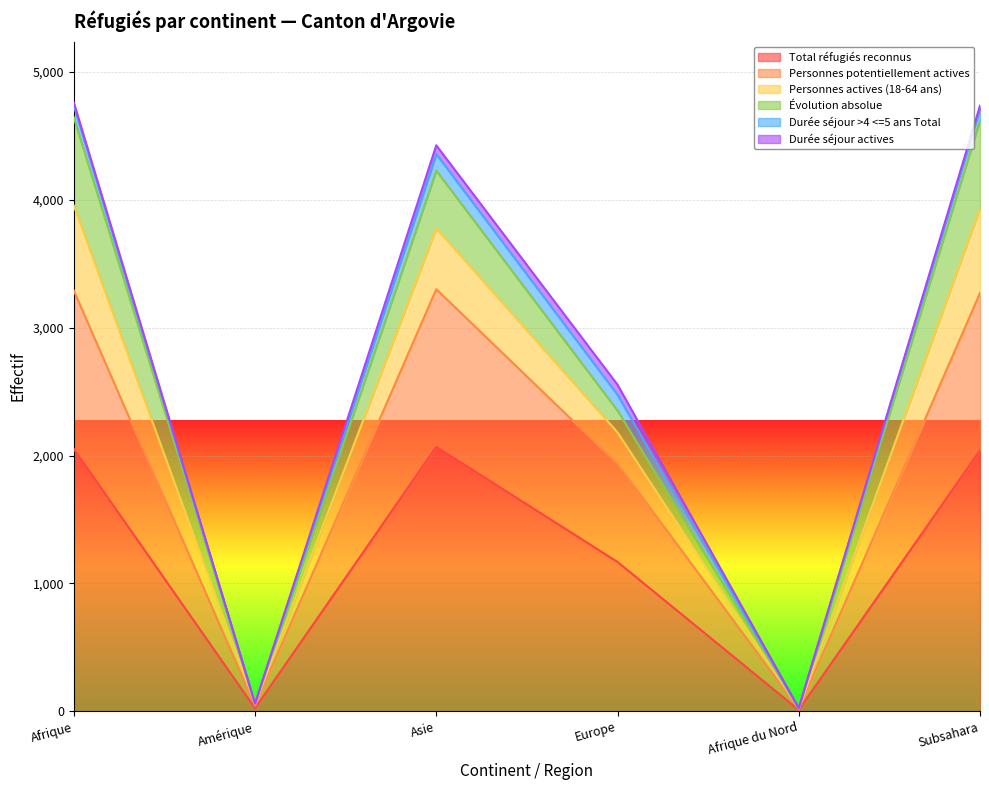

What are all the series names shown in the legend?

Total réfugiés reconnus, Personnes potentiellement actives, Personnes actives (18-64 ans), Évolution absolue, Durée séjour >4 <=5 ans Total, Durée séjour actives